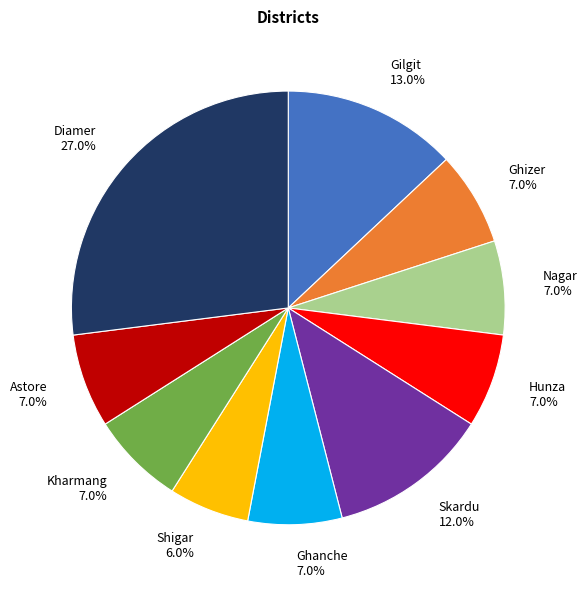

Does Diamer account for over 50% of the chart?

No